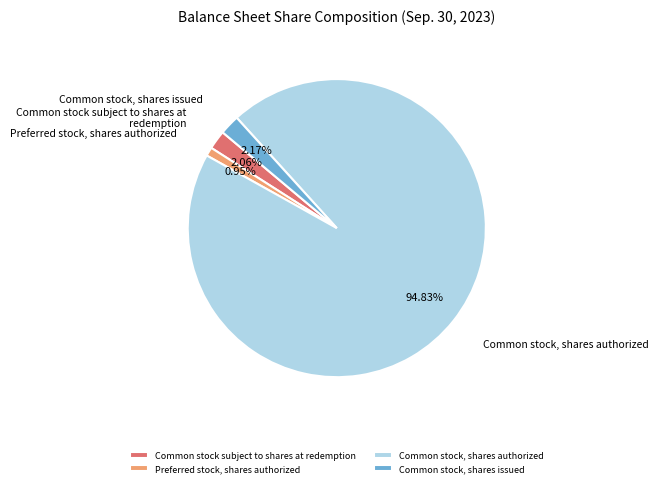

Which category has the smallest portion of the pie?

Preferred stock, shares authorized